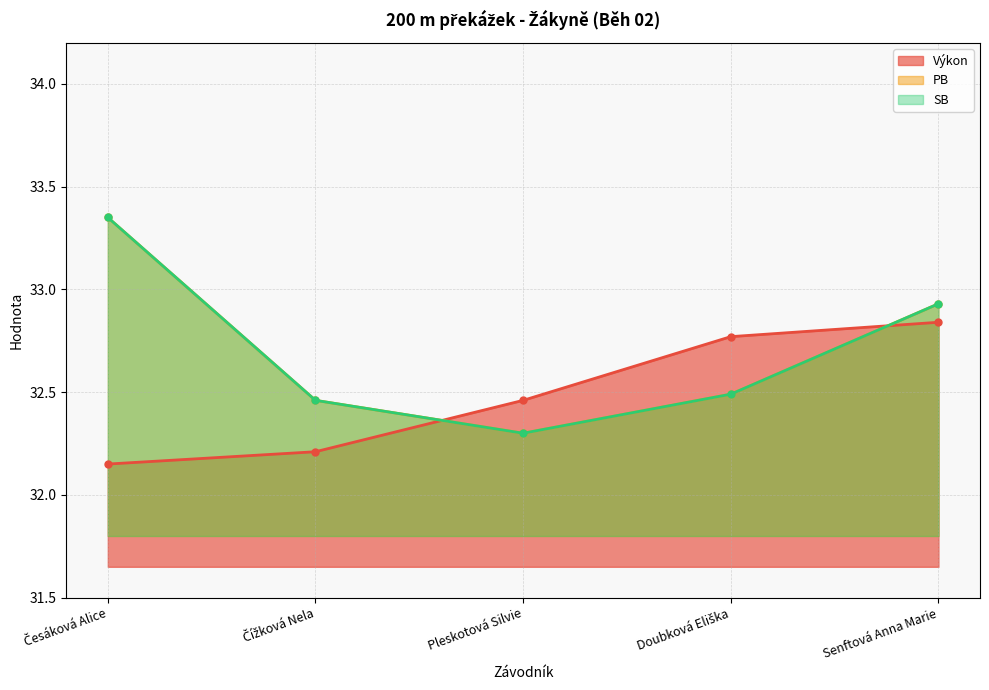

How many lines are shown in the chart?

3